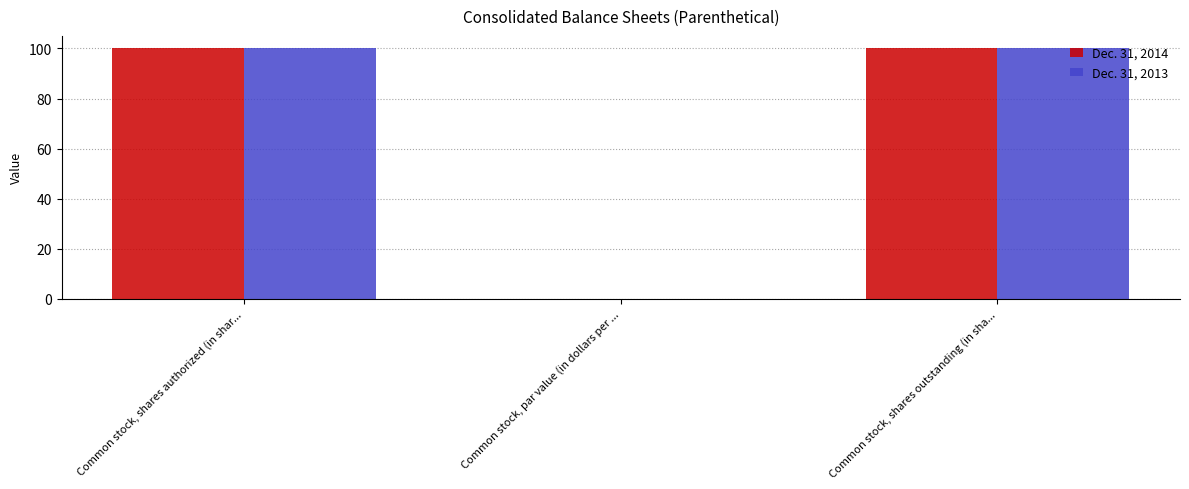

Is the value of Dec. 31, 2013 at Common stock, par value (in dollars per ... greater than the value of Dec. 31, 2014 at Common stock, shares outstanding (in sha...?

No